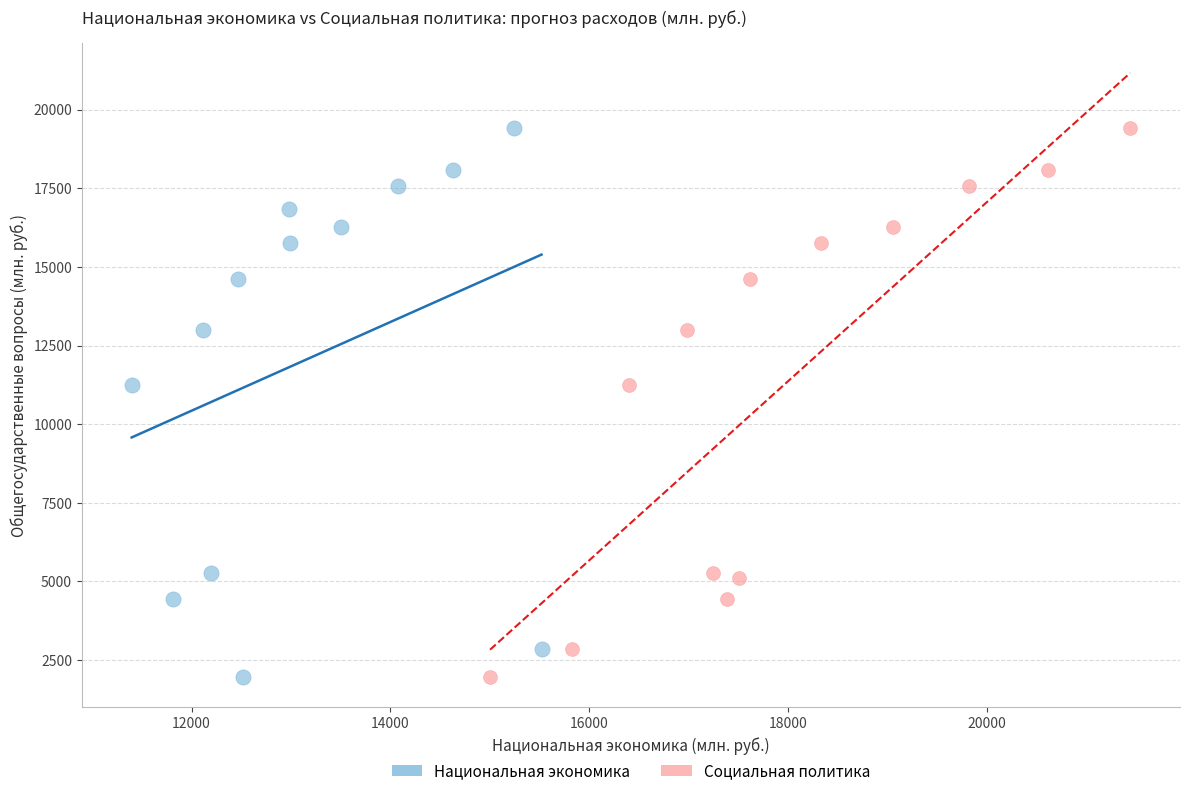

What are all the series names shown in the legend?

Национальная экономика, Социальная политика